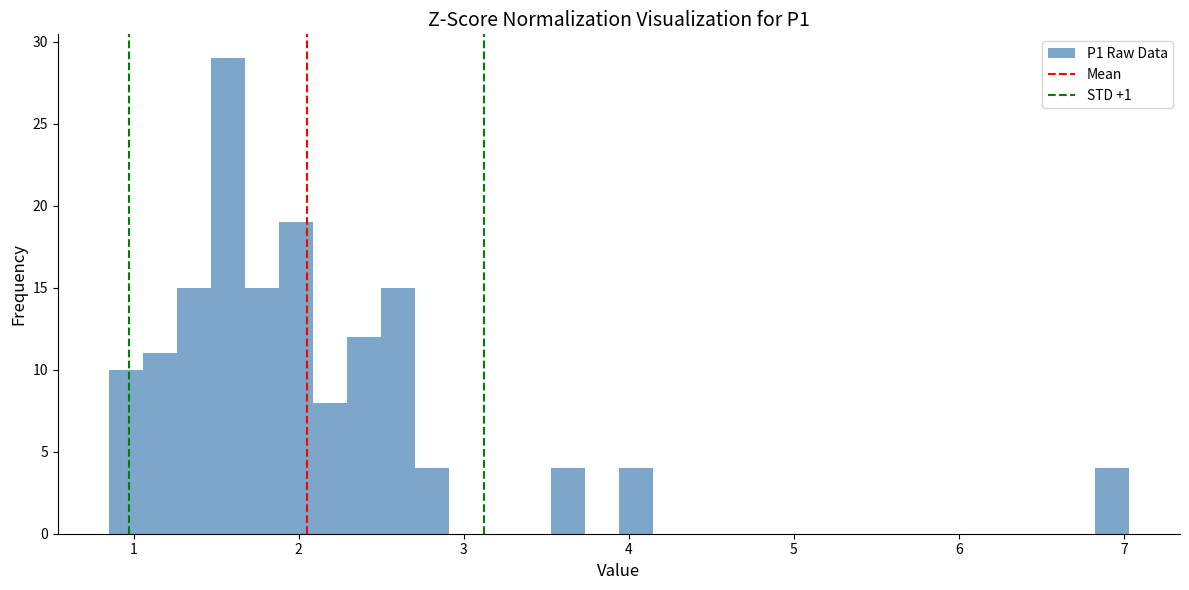

Read against the x-axis, roughly where is the centre of the tallest bar?

1.6